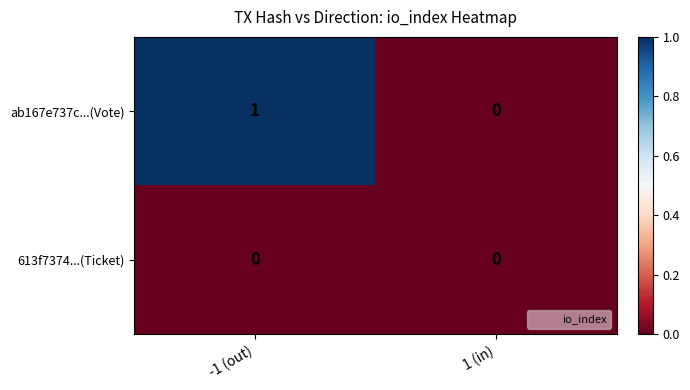

Is the value of ab167e737c...(Vote) at -1 (out) greater than the value of 613f7374...(Ticket) at -1 (out)?

Yes